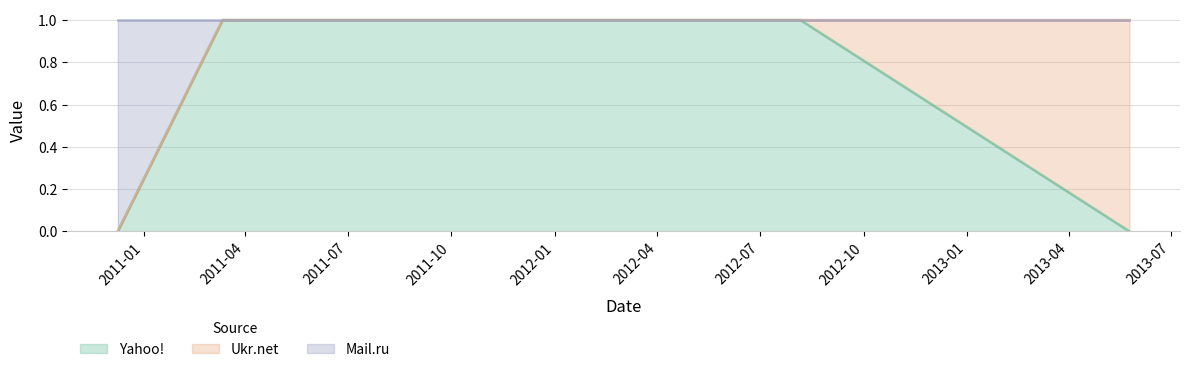

What is the sum of all Yahoo! values?

2